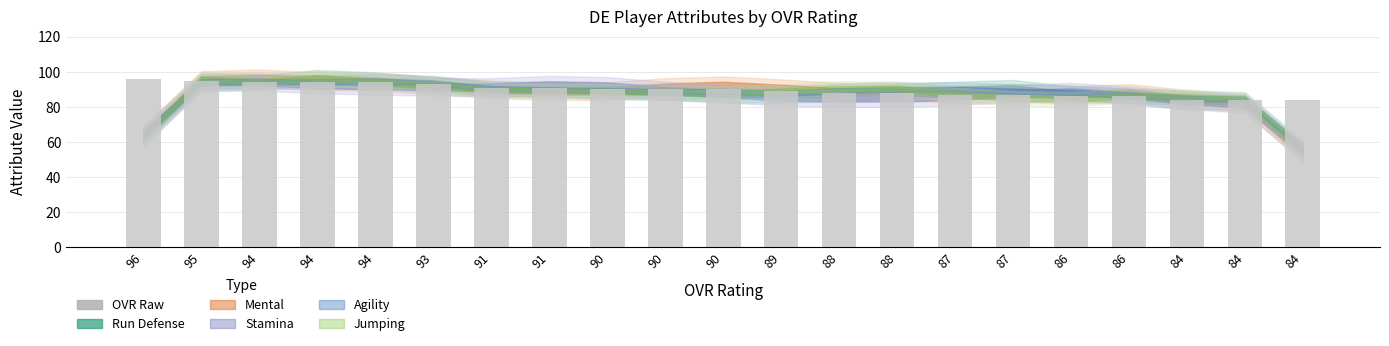

What is the greatest value displayed?

96